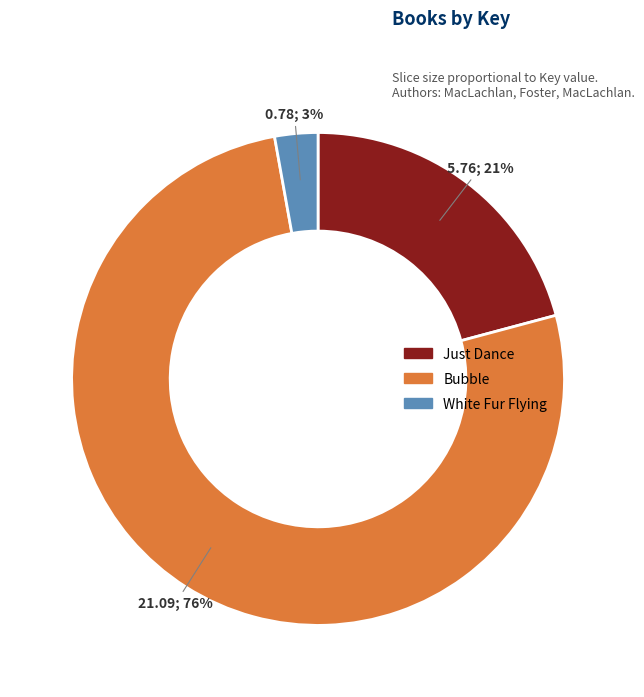

Which category accounts for the majority?

Bubble